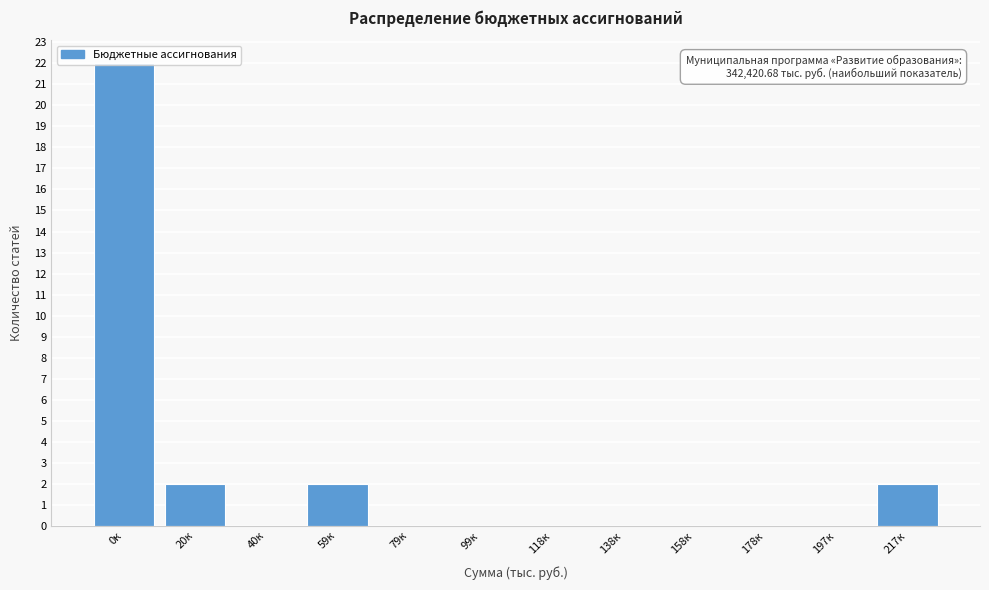

At which category does the chart reach its peak across all series?

0к